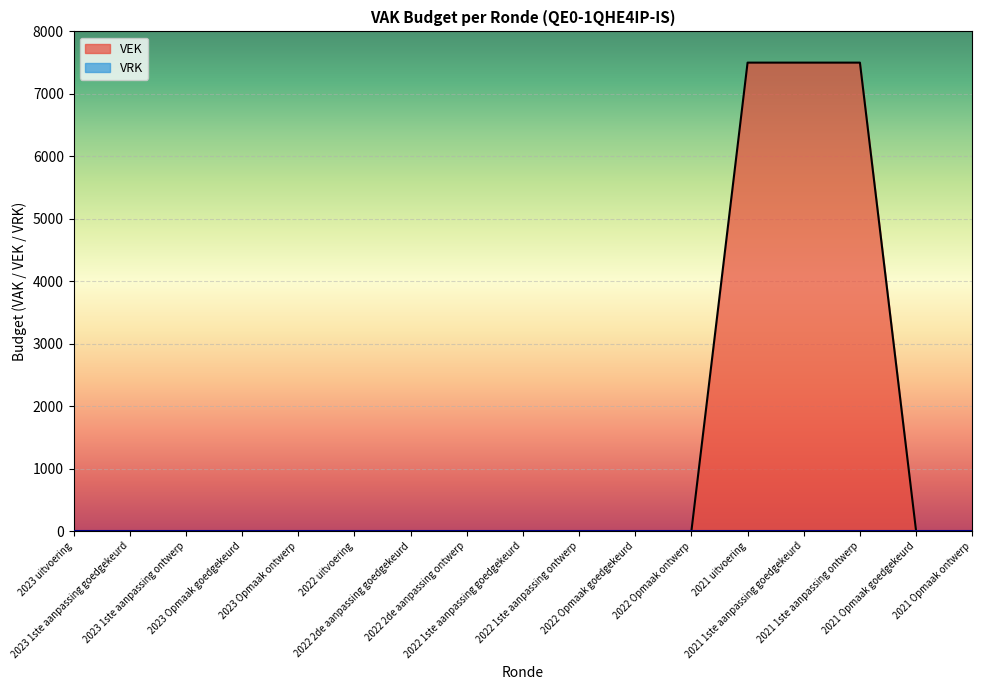

True or false: the data shows 4855 at 2022 2de aanpassing goedgekeurd.

False